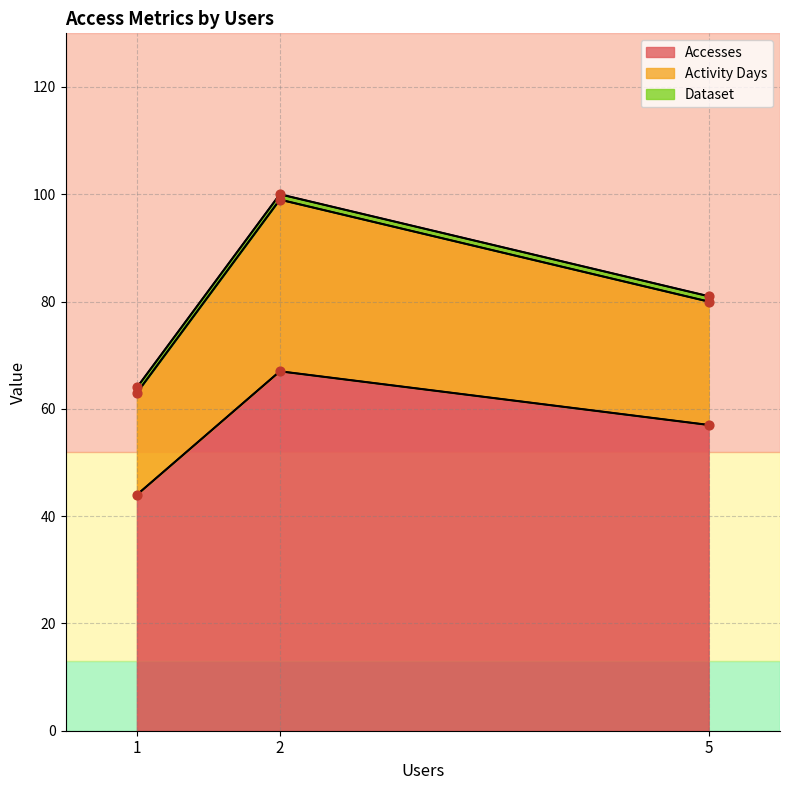

What are all the series names shown in the legend?

Accesses, Activity Days, Dataset